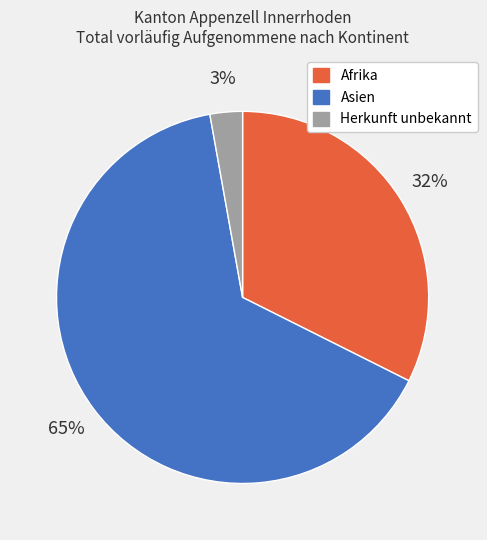

What is the smallest slice in the pie chart?

Herkunft unbekannt